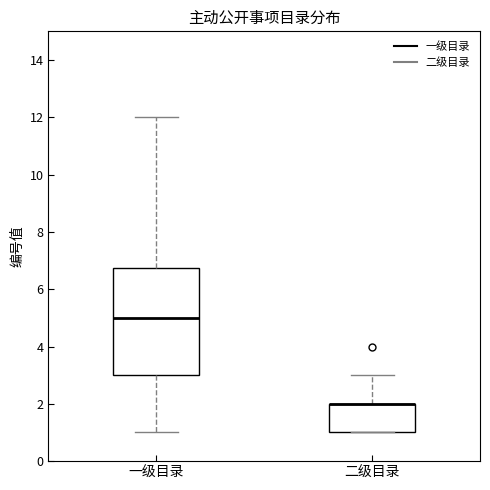

Which box is the tallest, from its lower edge to its upper edge?

一级目录